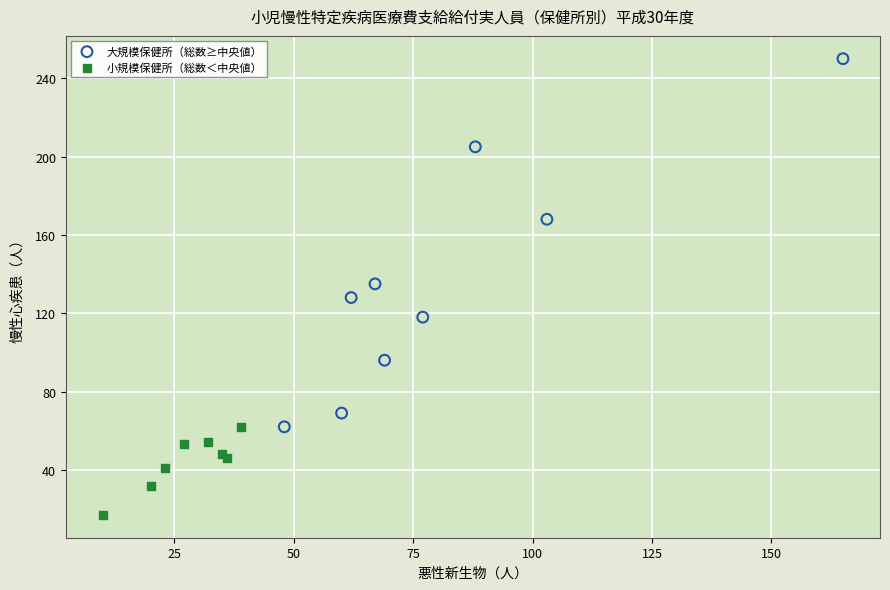

Which series has the largest Y range (max minus min)?

大規模保健所（総数≥中央値）